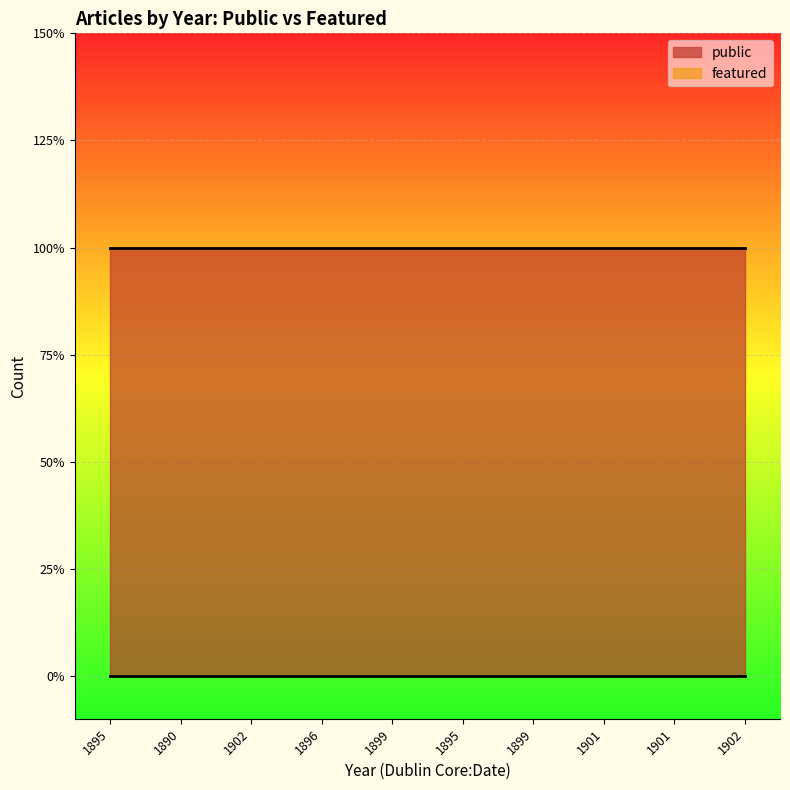

Which series has the largest total across all categories?

public